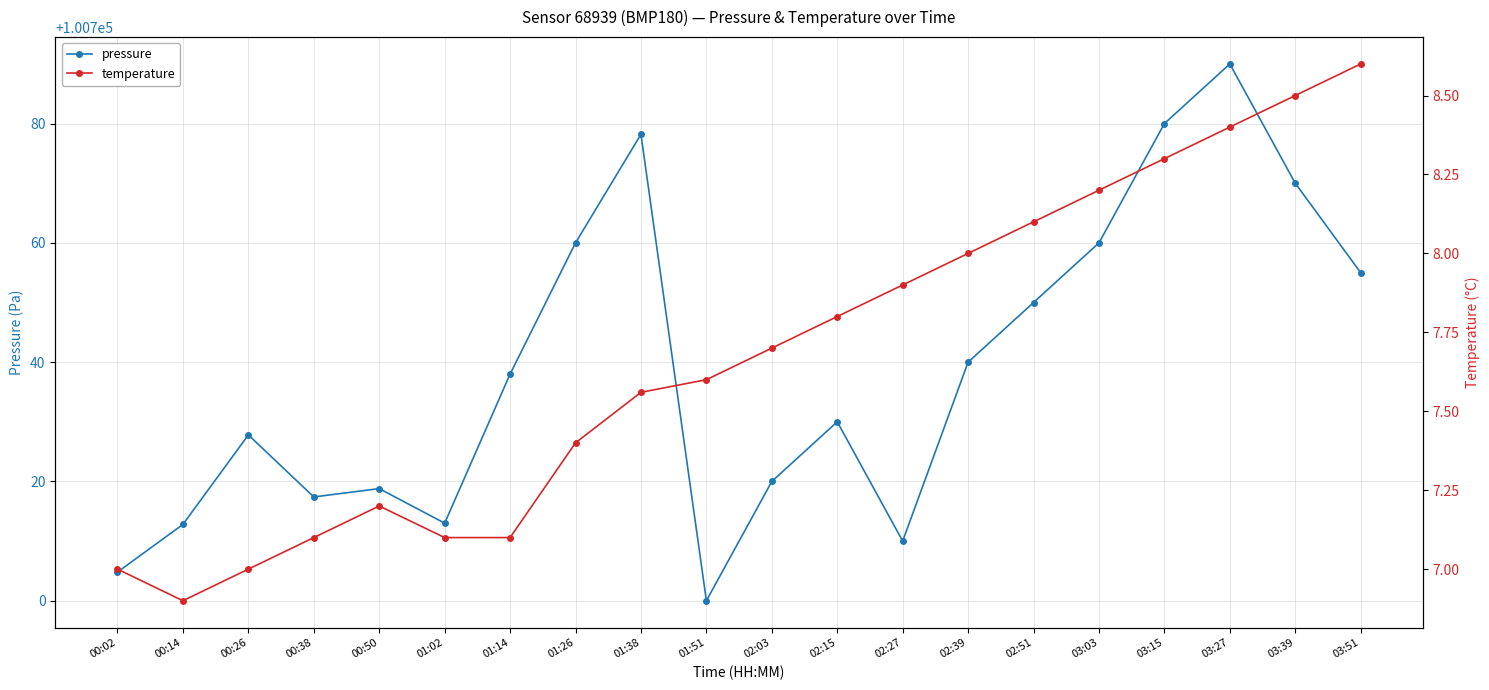

Reading left to right, extract all data points from this chart.

pressure: 00:02=100704.8	00:14=100712.8	00:26=100727.8	00:38=100717.4	00:50=100718.8	01:02=100713.0	01:14=100738.0	01:26=100760.0	01:38=100778.2	01:51=100700.0	02:03=100720.0	02:15=100730.0	02:27=100710.0	02:39=100740.0	02:51=100750.0	03:03=100760.0	03:15=100780.0	03:27=100790.0	03:39=100770.0	03:51=100755.0
temperature: 00:02=7.0	00:14=6.9	00:26=7.0	00:38=7.1	00:50=7.2	01:02=7.1	01:14=7.1	01:26=7.4	01:38=7.6	01:51=7.6	02:03=7.7	02:15=7.8	02:27=7.9	02:39=8.0	02:51=8.1	03:03=8.2	03:15=8.3	03:27=8.4	03:39=8.5	03:51=8.6